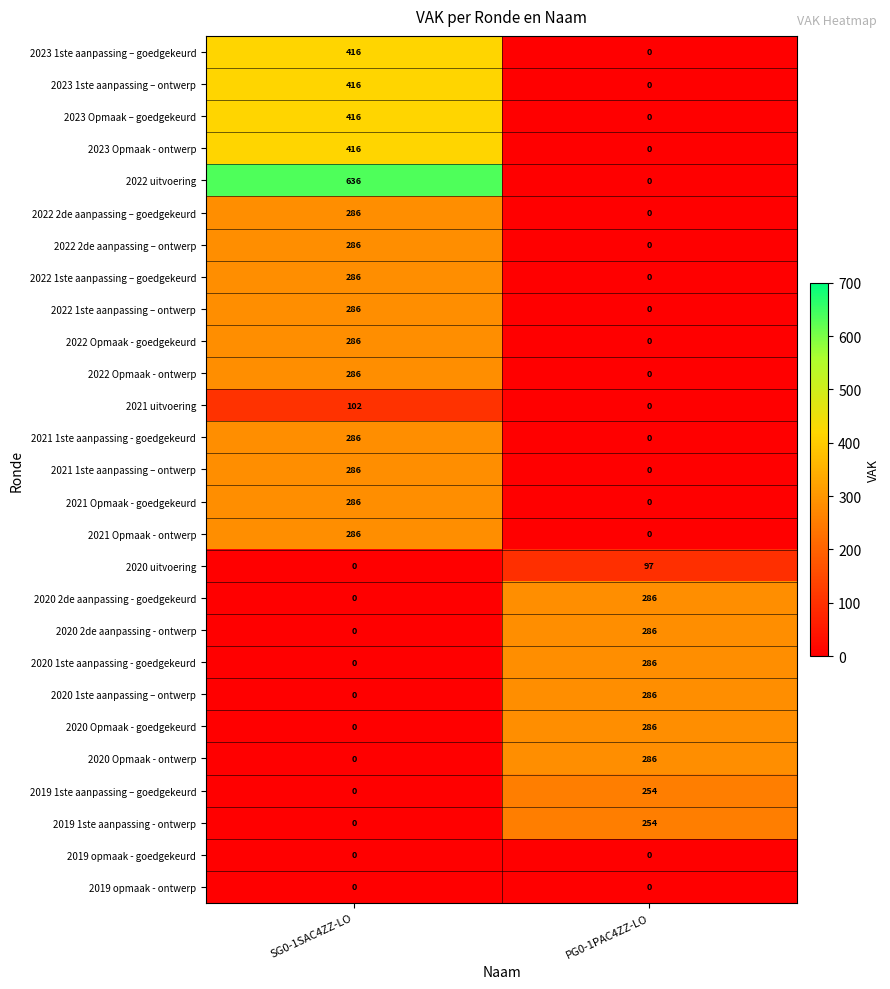

What is the spread (max minus min) of values at PG0-1PAC4ZZ-LO?

286